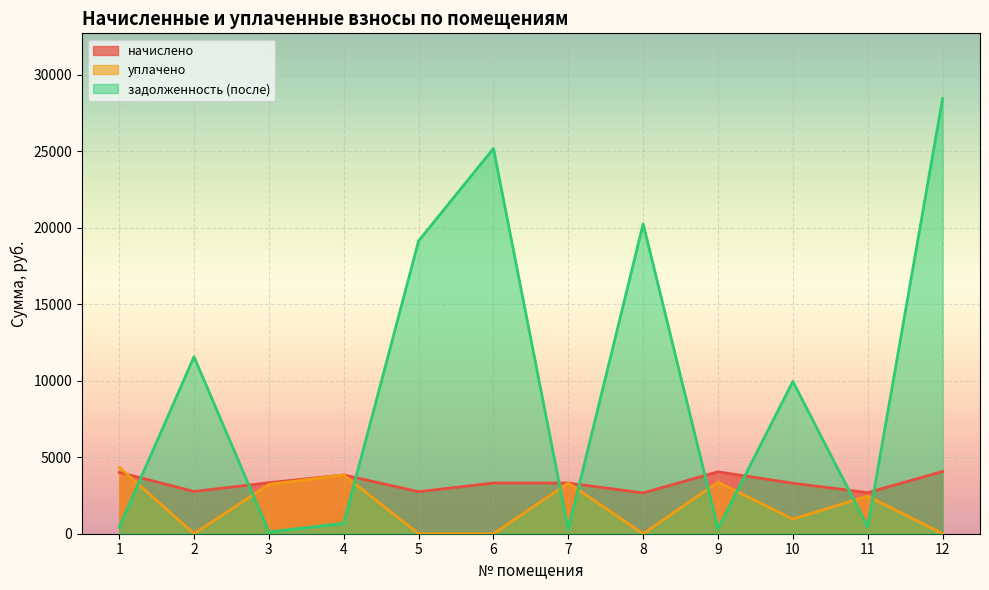

Rank the series by their average value, from highest to lowest.

задолженность (после), начислено, уплачено